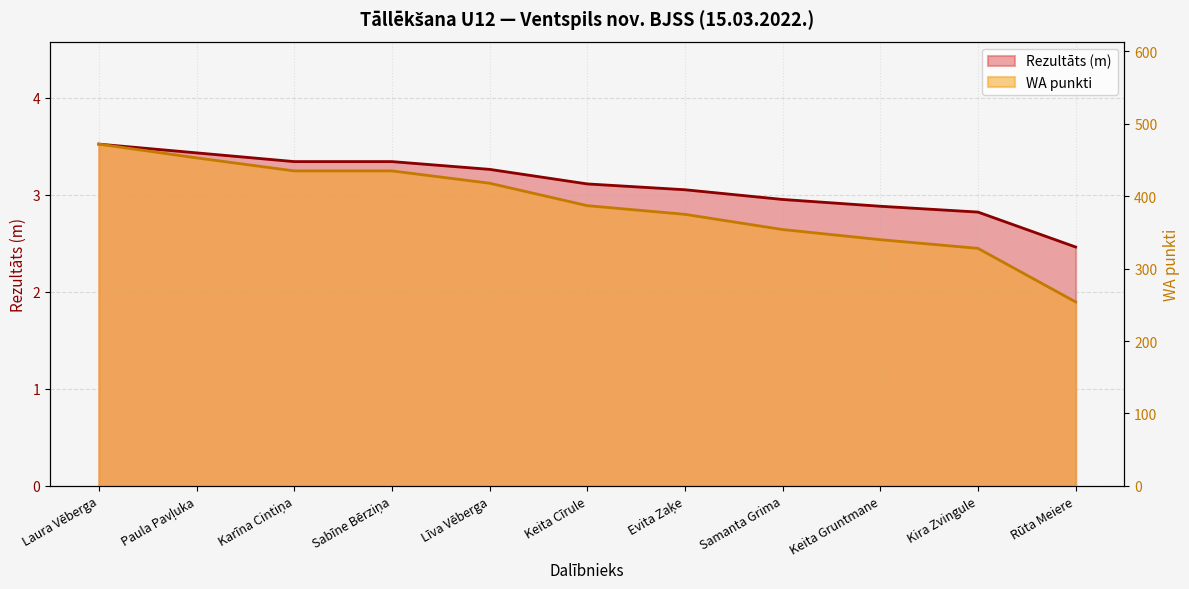

How many values in the WA punkti series are below 387?

5